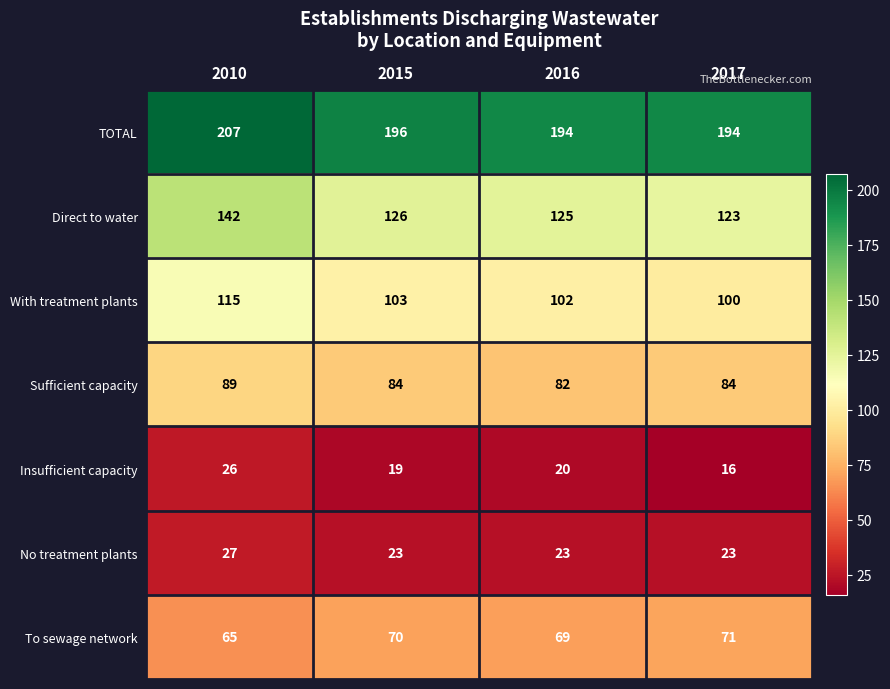

Reading left to right, list all the values displayed in this chart.

TOTAL: 207	196	194	194
Direct to water: 142	126	125	123
With treatment plants: 115	103	102	100
Sufficient capacity: 89	84	82	84
Insufficient capacity: 26	19	20	16
No treatment plants: 27	23	23	23
To sewage network: 65	70	69	71